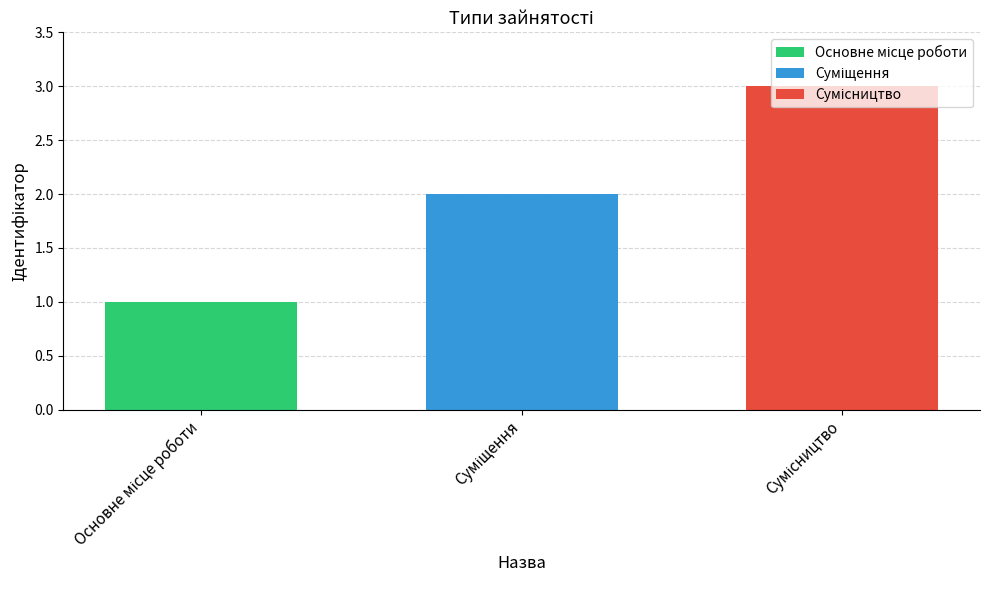

What is the maximum value shown in the chart?

3